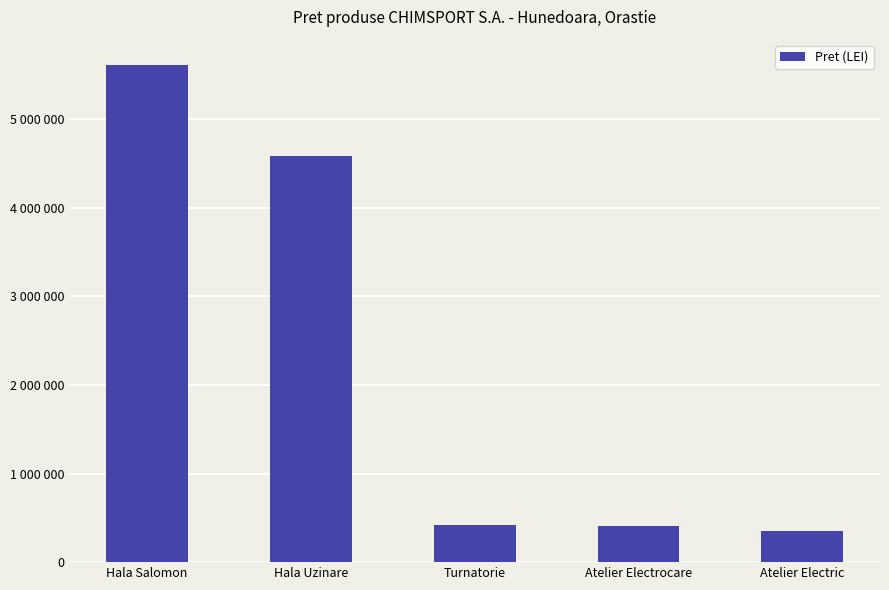

What is the maximum value shown in the chart?

5614879